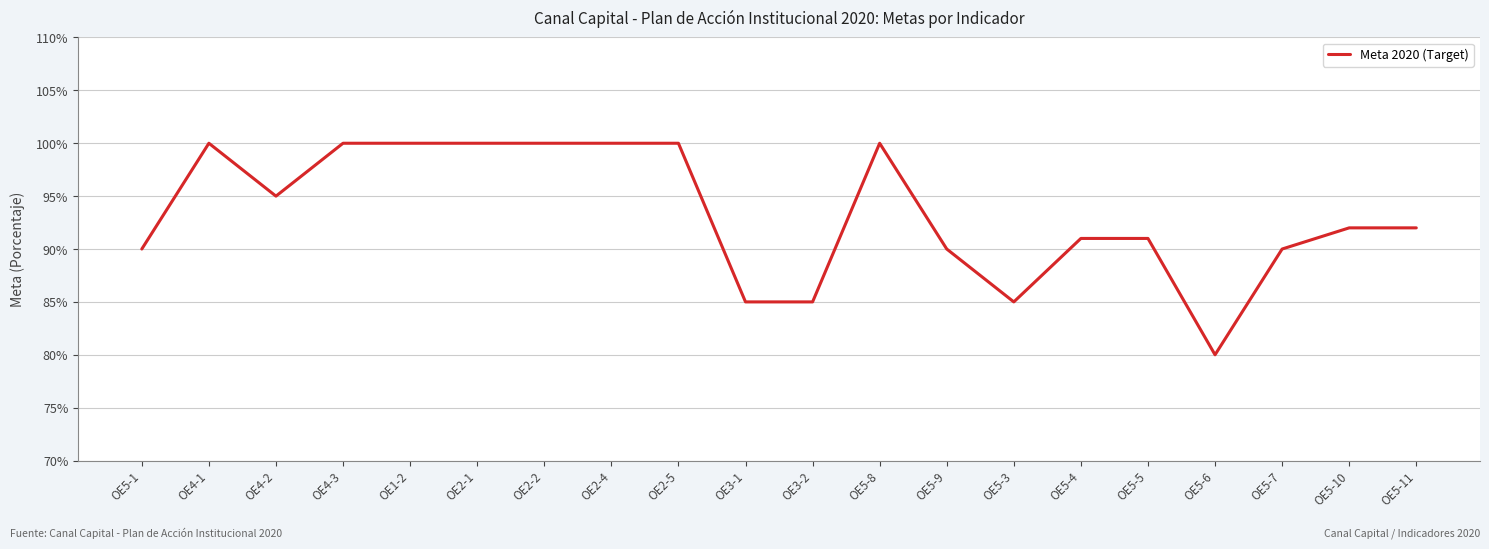

Which category has the lowest value across all series?

OE5-6